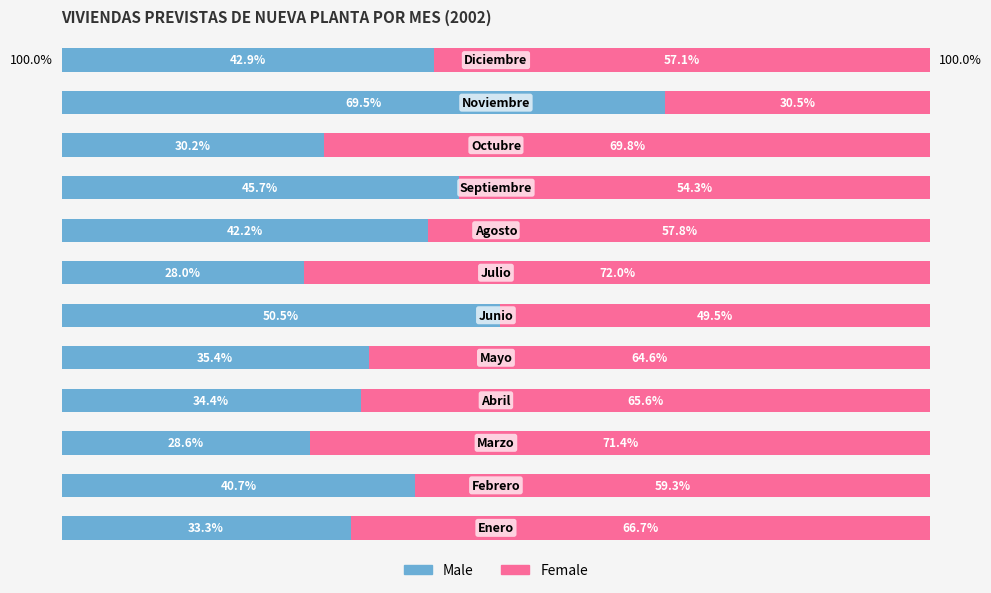

What is the difference between the second highest and second lowest values in the Male series?

21.9